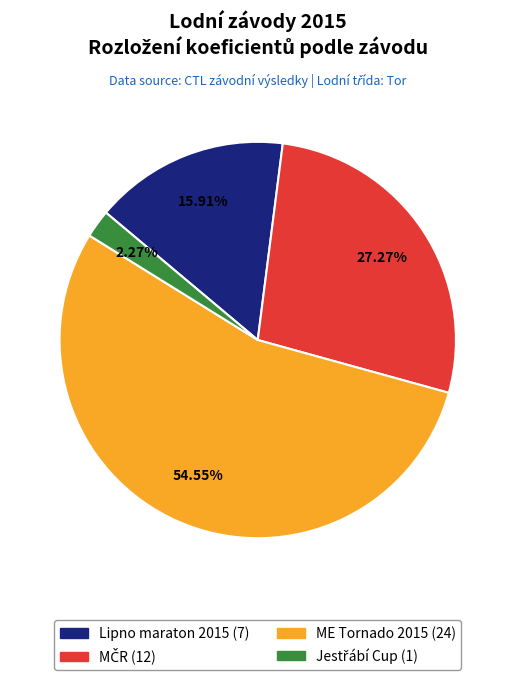

Do ME Tornado 2015 (24) and Lipno maraton 2015 (7) together represent more than half of the pie?

Yes